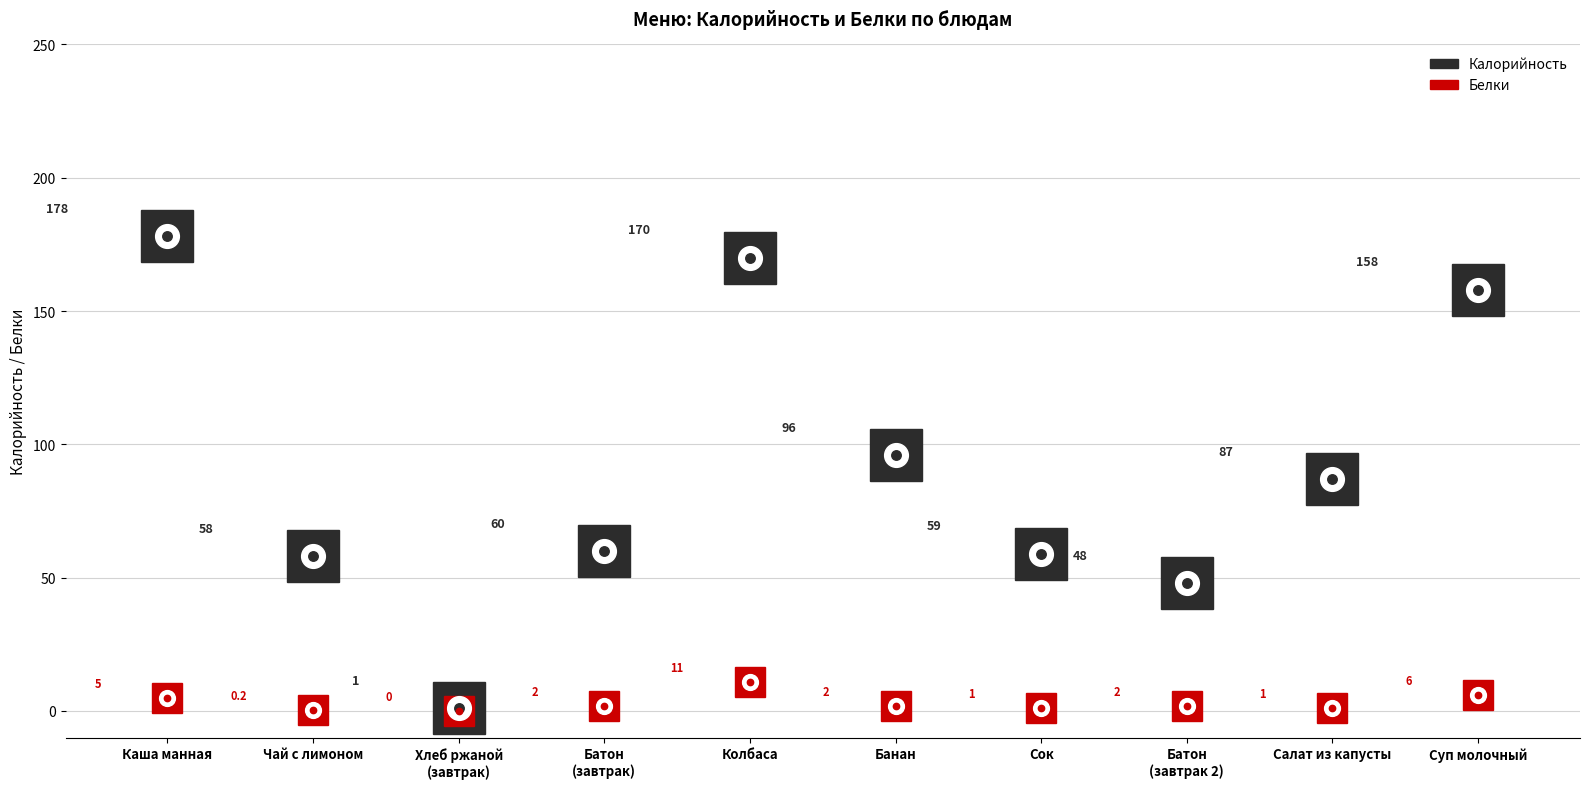

At which category does Белки reach its first local valley?

Хлеб ржаной
(завтрак)